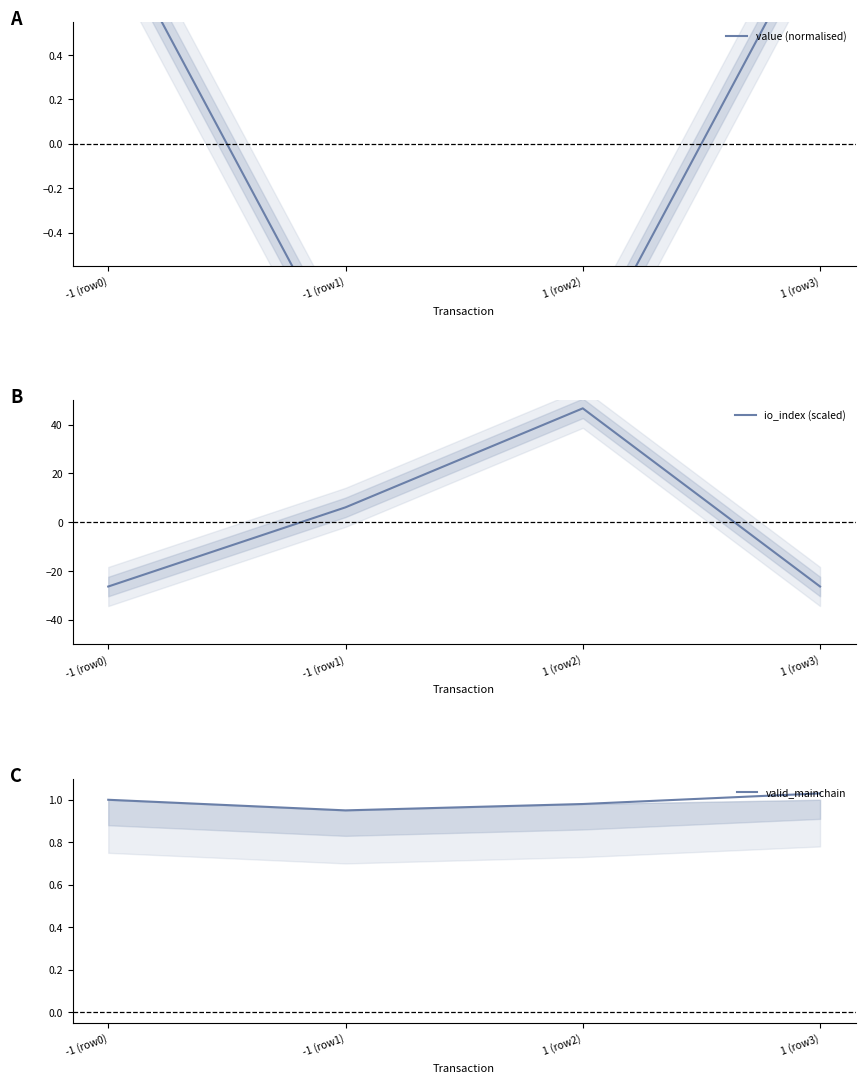

The value of valid_mainchain at 1 (row2) is 0.6. True or false?

False